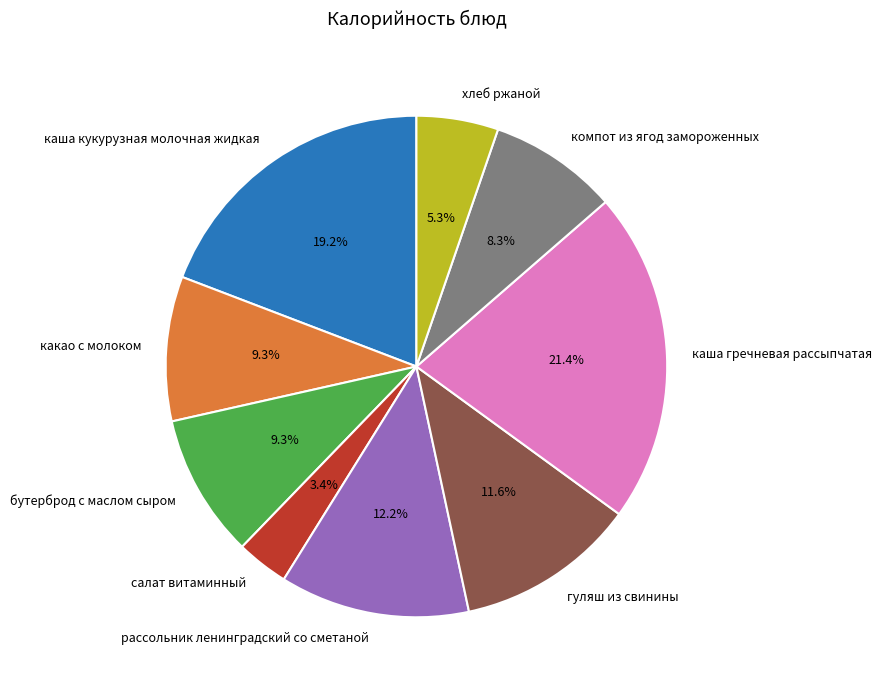

Approximately how many times larger is the value at компот из ягод замороженных compared to какао с молоком?

0.9